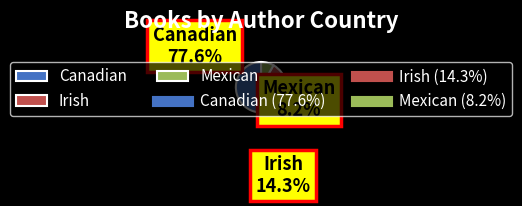

What is the change in value from Canadian to Irish?

-31